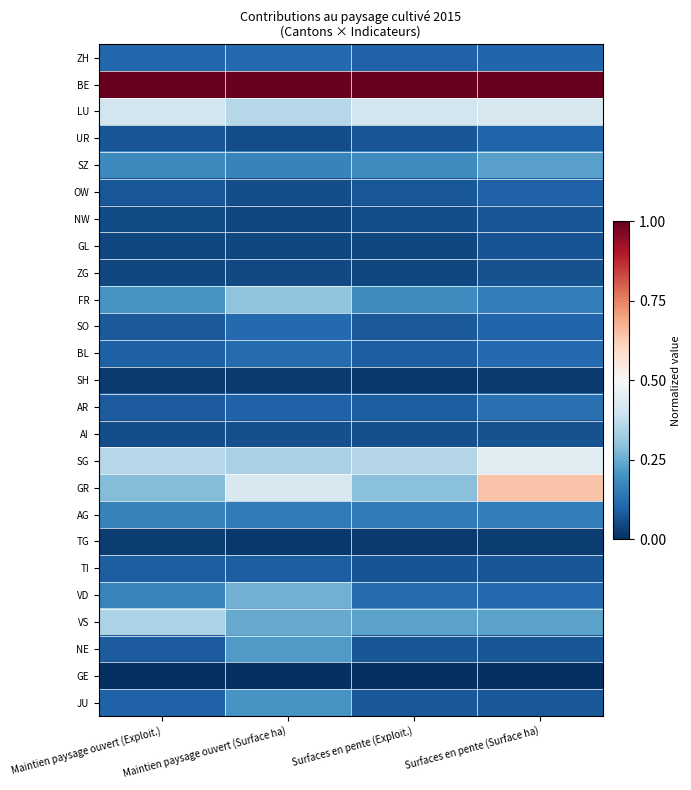

At how many categories does at least one series exceed 0?

4